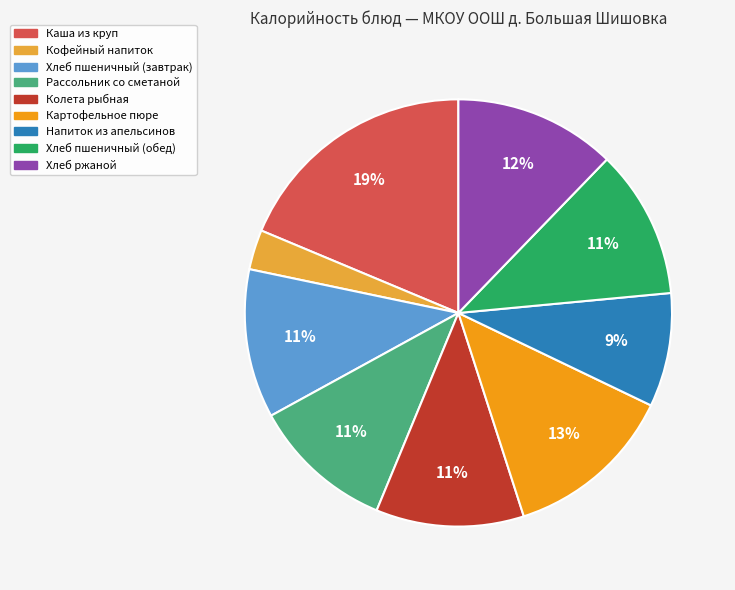

The Хлеб пшеничный (обед) slice represents 11% of the pie. True or false?

True